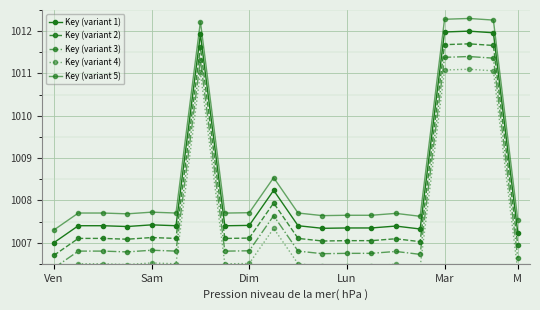

What is the minimum value shown in the chart?

1006.1